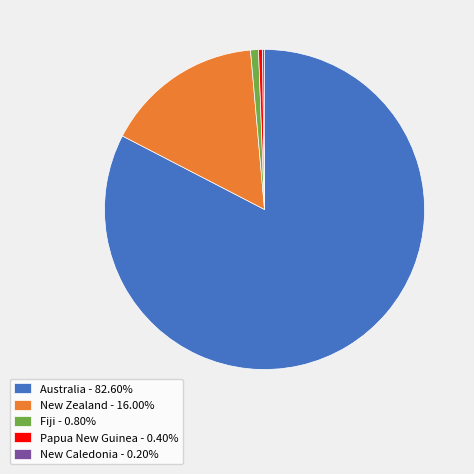

Does any single category account for the majority?

Yes